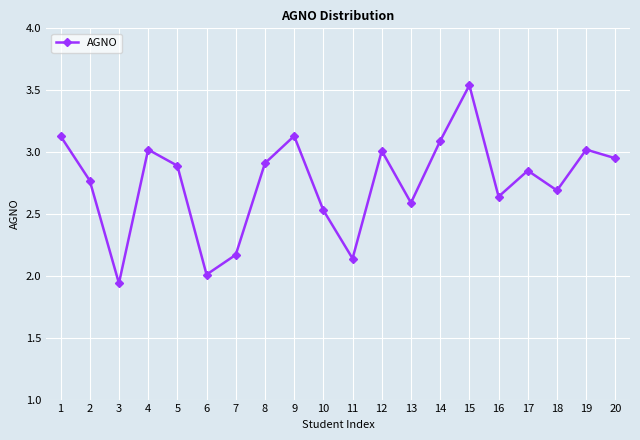

Which label corresponds to the smallest value in the chart?

3